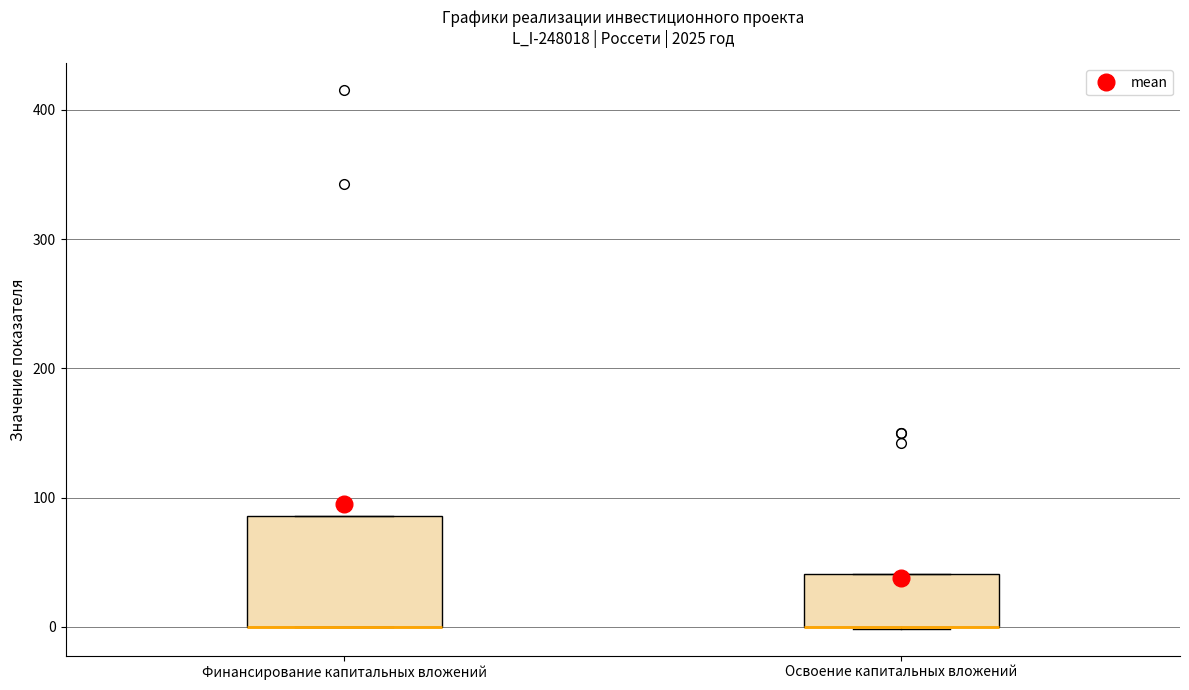

Reading left to right, read every box against the y-axis: the position of its median line, the range the box covers, and the ends of its whiskers. The values are not printed on the chart, so give them approximately, as read against the axis.

Финансирование капитальных вложений: median 0 (drawn on the box's lower edge), box 0 to 90, whiskers 0 to 90
Освоение капитальных вложений: median 0 (drawn on the box's lower edge), box 0 to 40, whiskers 0 to 40